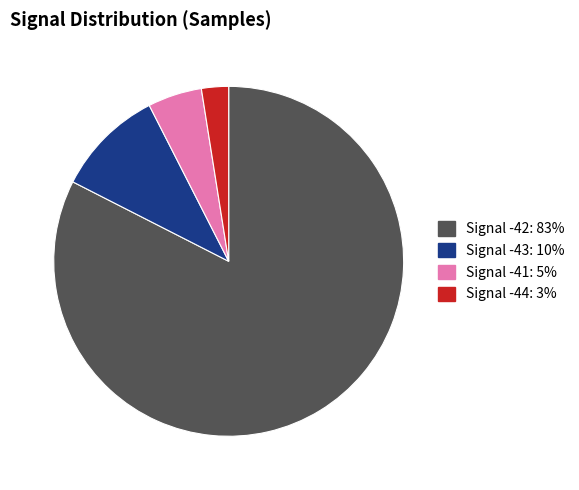

Is there a majority slice in this chart?

Yes